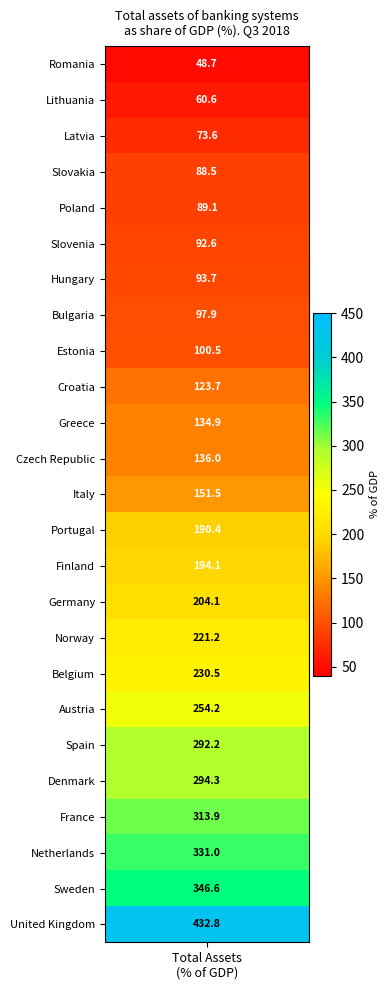

What is the difference between the maximum and minimum values?

384.1